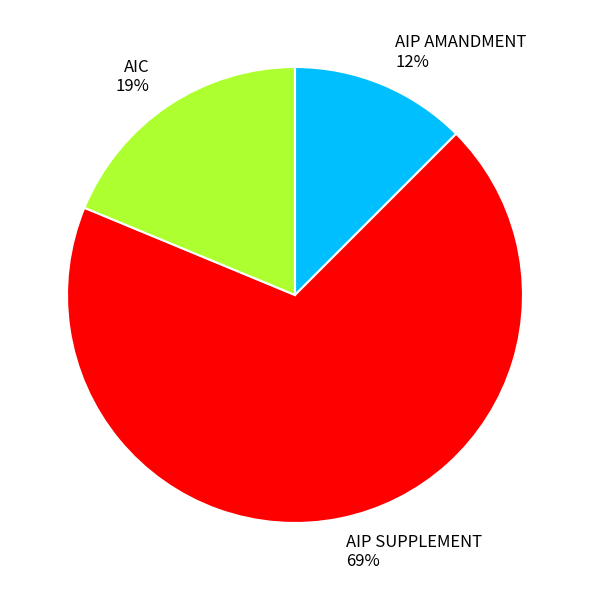

What is the largest slice in the pie chart?

AIP SUPPLEMENT